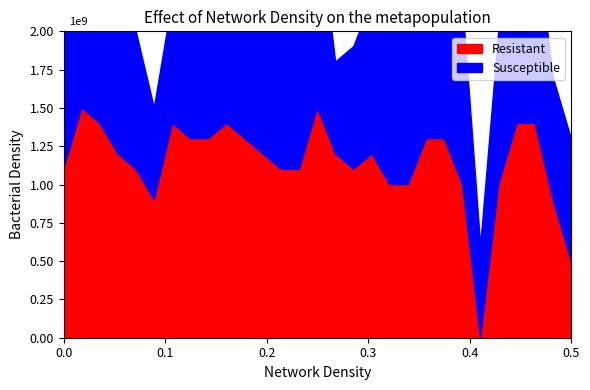

Reading left to right, list all the values displayed in this chart.

Resistant: 11	15	14	12	11	9	14	13	13	14	13	12	11	11	15	12	11	12	10	10	13	13	10	0	10	14	14	9	5
Susceptible: 10	12	10	12	9	6	8	15	10	11	13	9	9	14	13	6	8	10	14	14	8	9	12	6	10	14	13	8	8